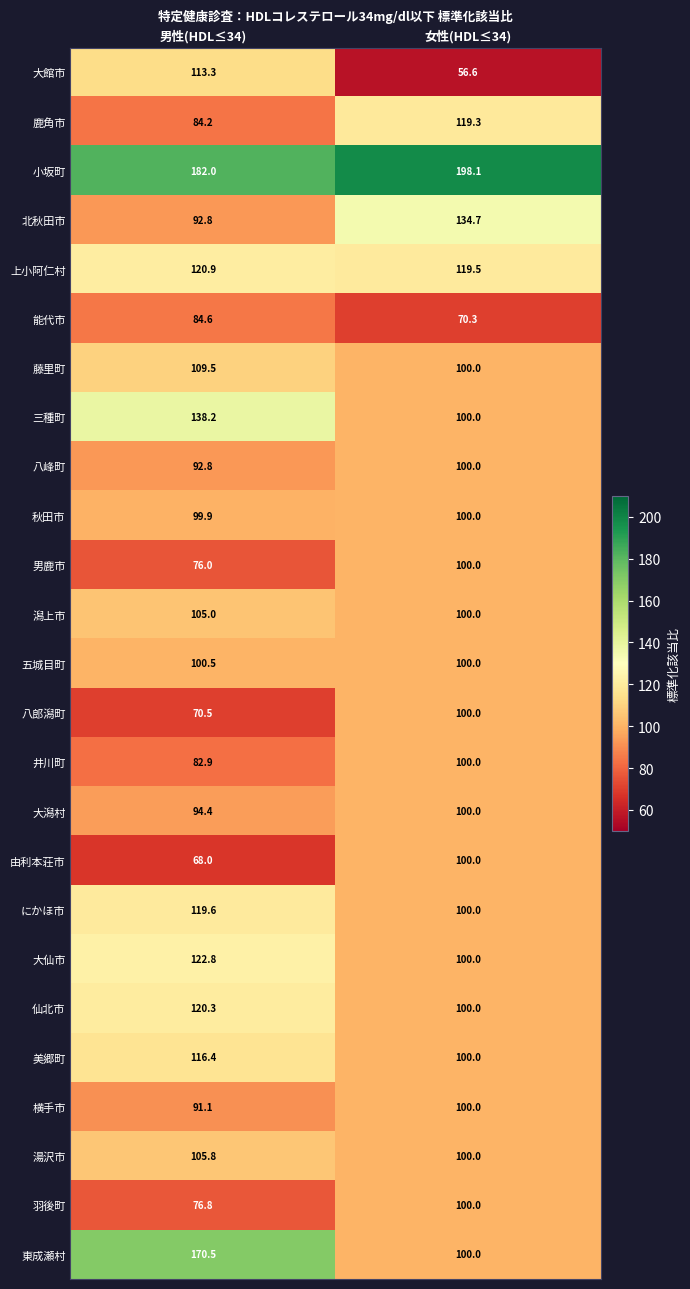

At which label does 湯沢市 first exceed 105?

男性(HDL≤34)